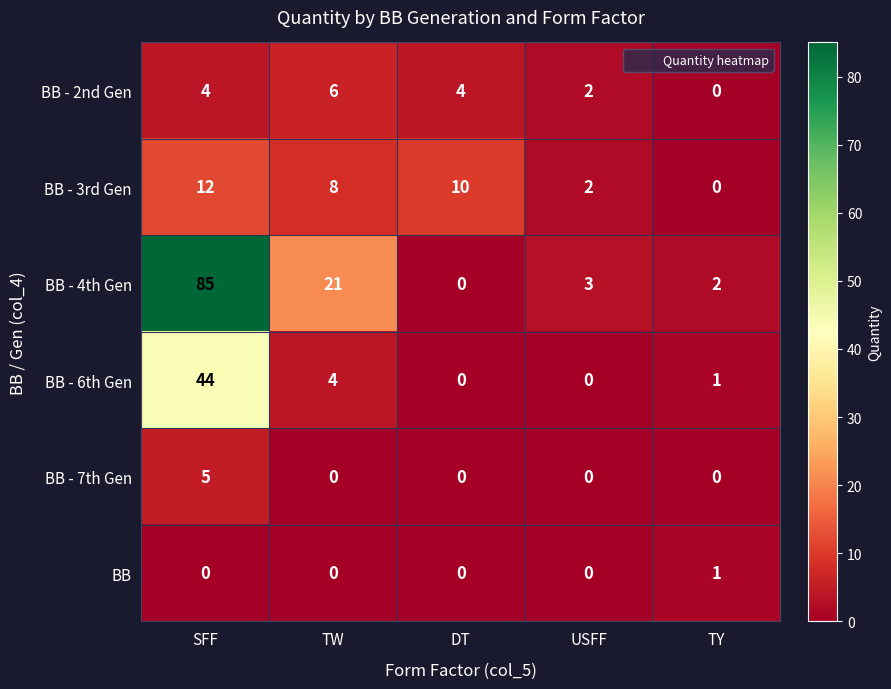

Rank the series by their maximum value, from highest to lowest.

BB - 4th Gen, BB - 6th Gen, BB - 3rd Gen, BB - 2nd Gen, BB - 7th Gen, BB